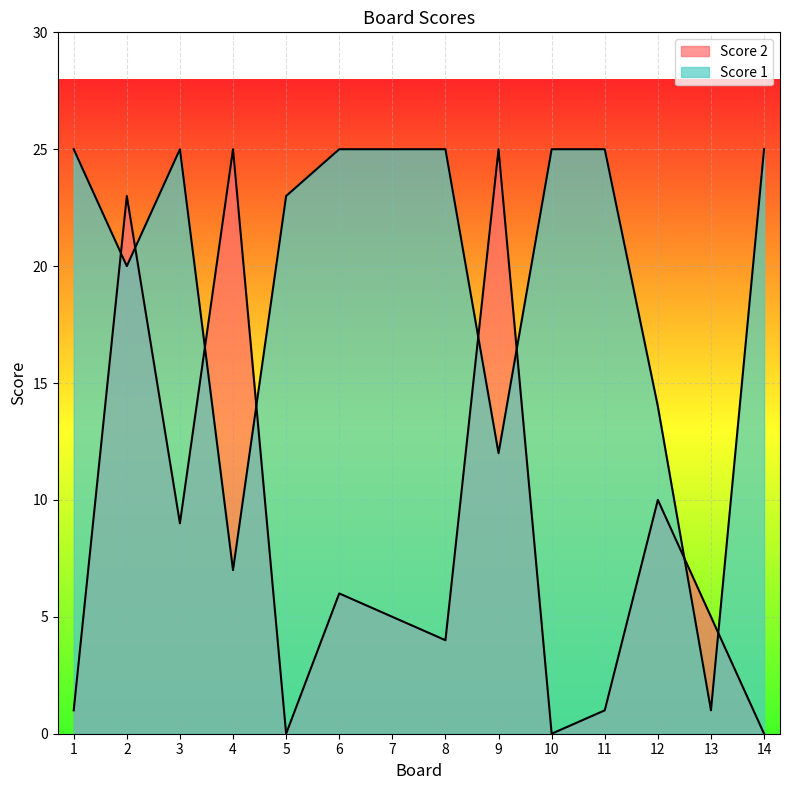

Rank the series at 4 from lowest to highest value.

Score 1, Score 2